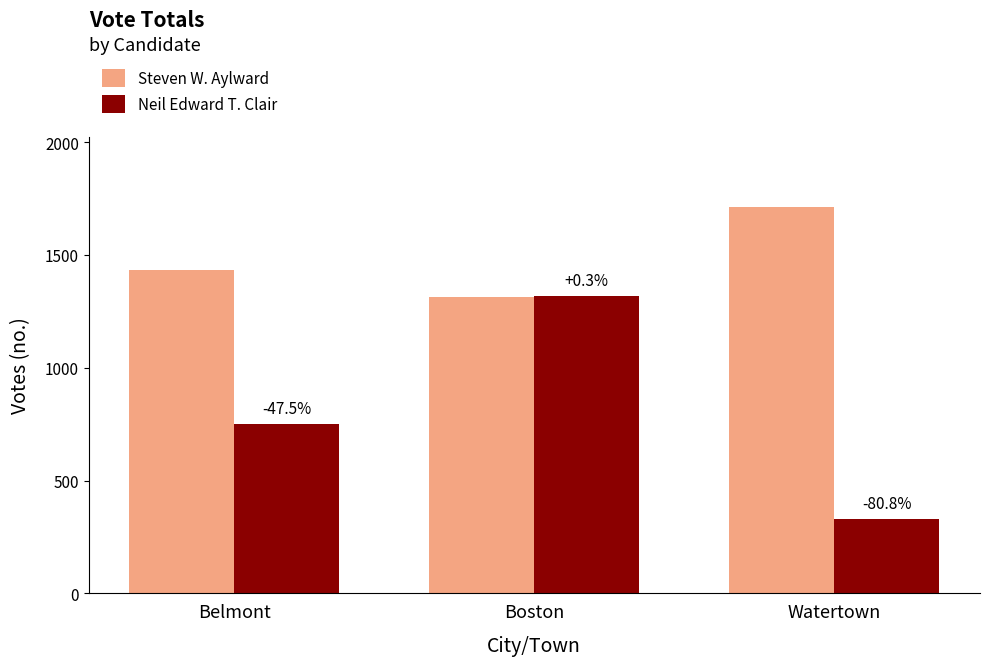

What is the value of the Steven W. Aylward bar at the 1st from the left?

1434